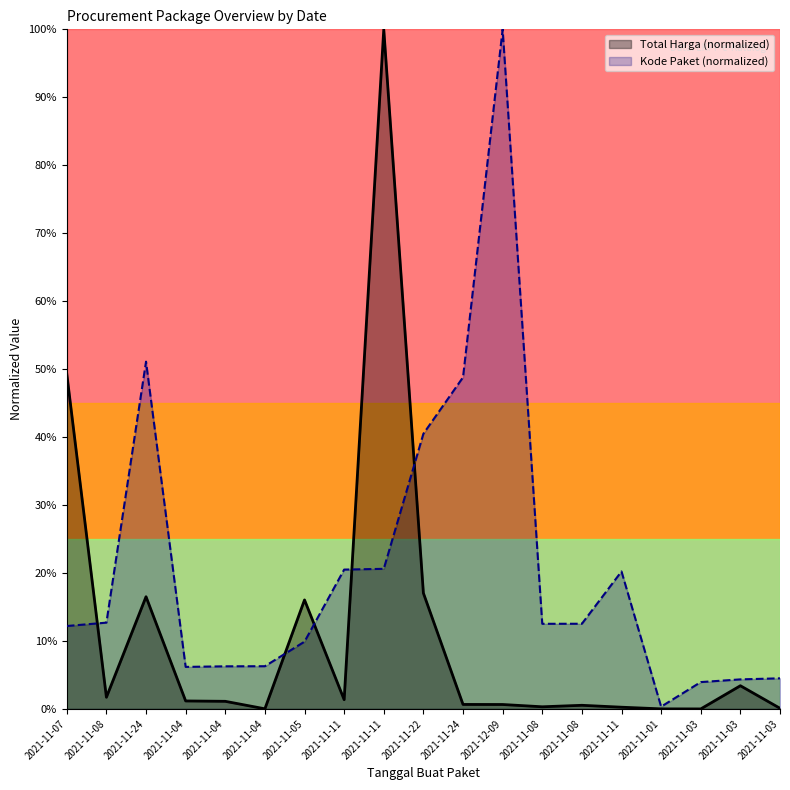

Where do Total Harga and Kode Paket first cross each other?

2021-11-07 and 2021-11-08